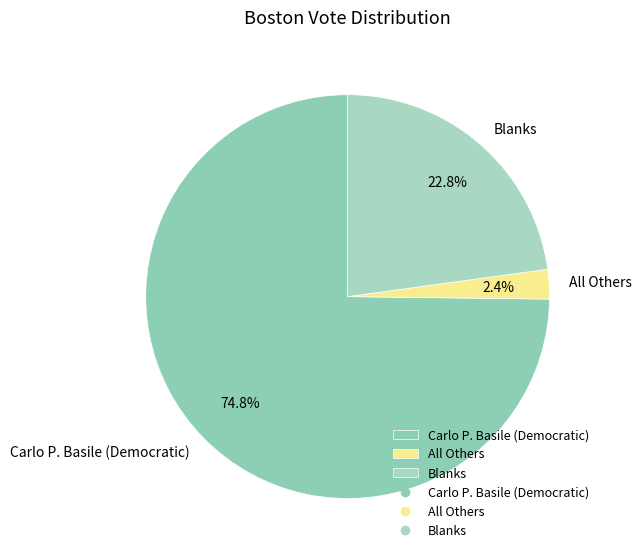

Is it true that Carlo P. Basile (Democratic) is 66% of the pie?

False